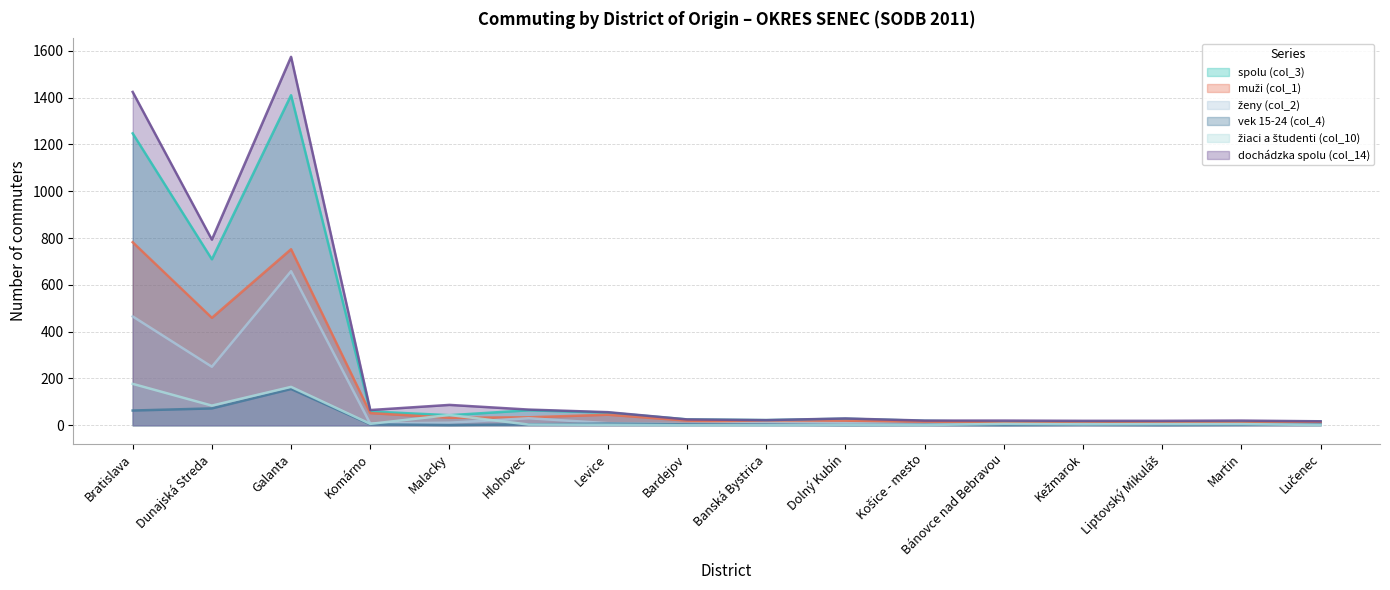

What is the label of the 1st point from the left?

Bratislava